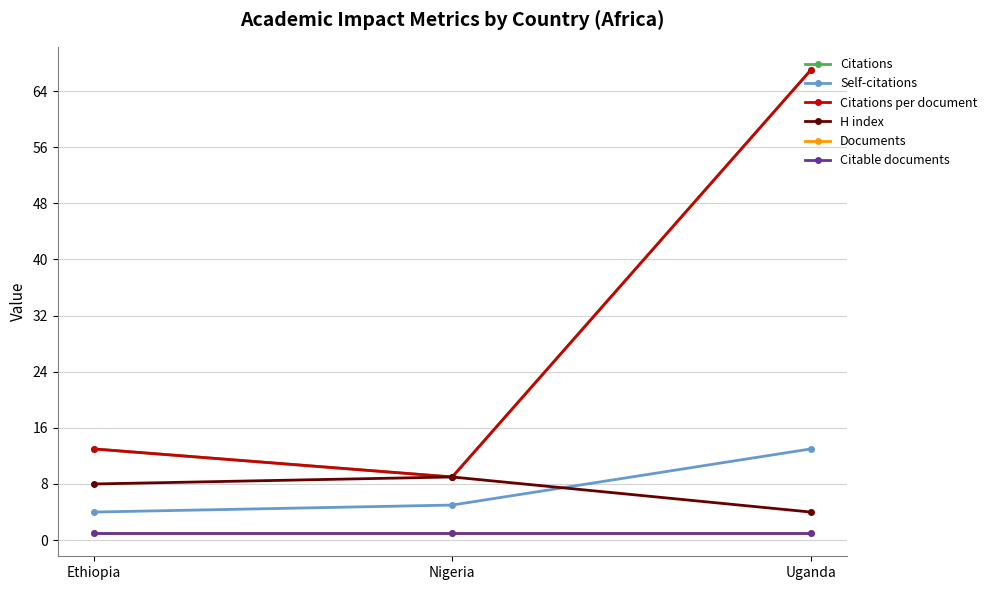

How many lines are shown in the chart?

6